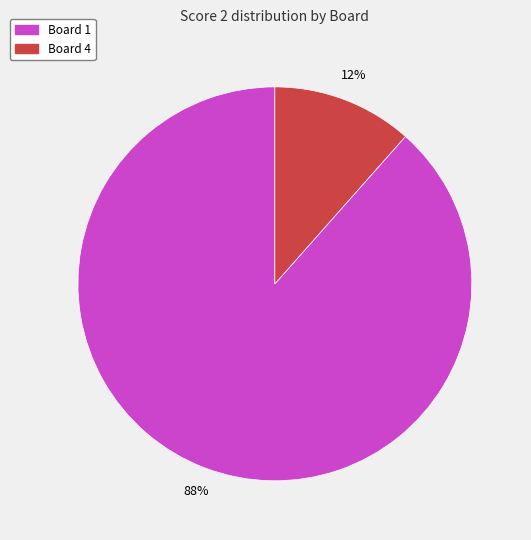

To the nearest percent, what is the average slice percentage?

50%